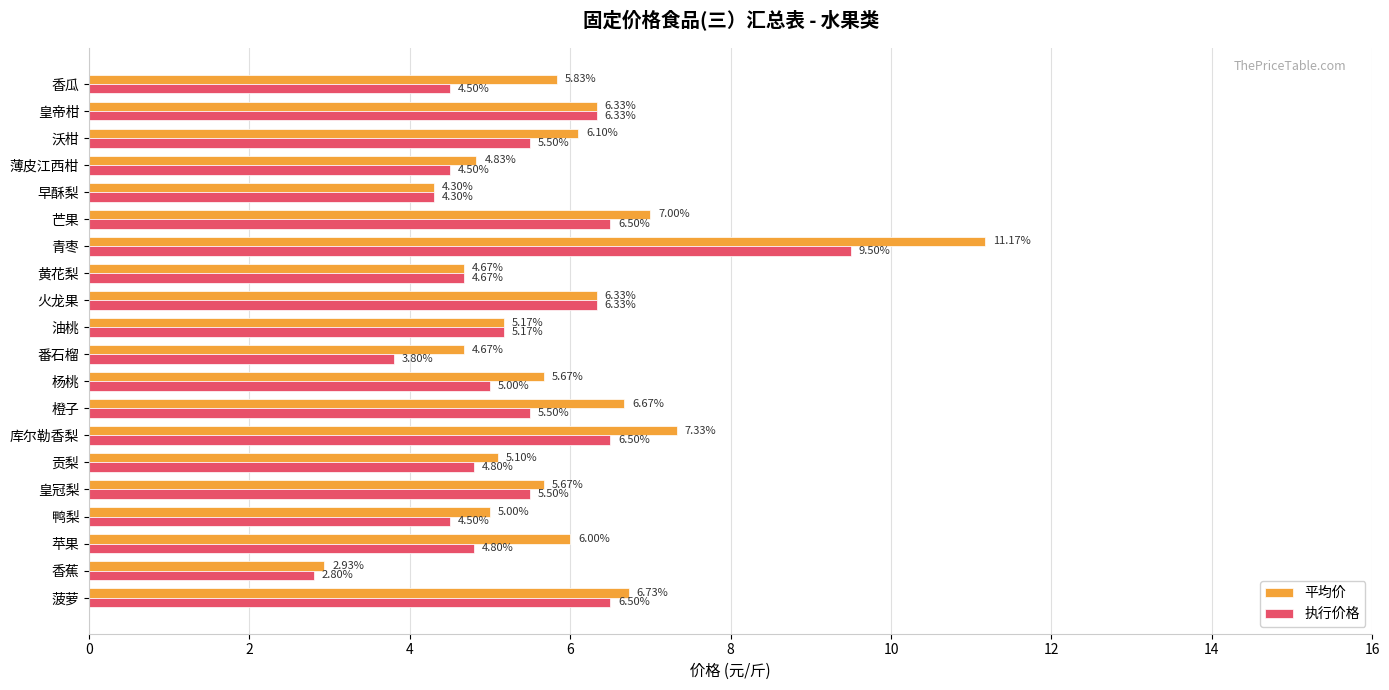

Which series has the widest spread of values?

平均价